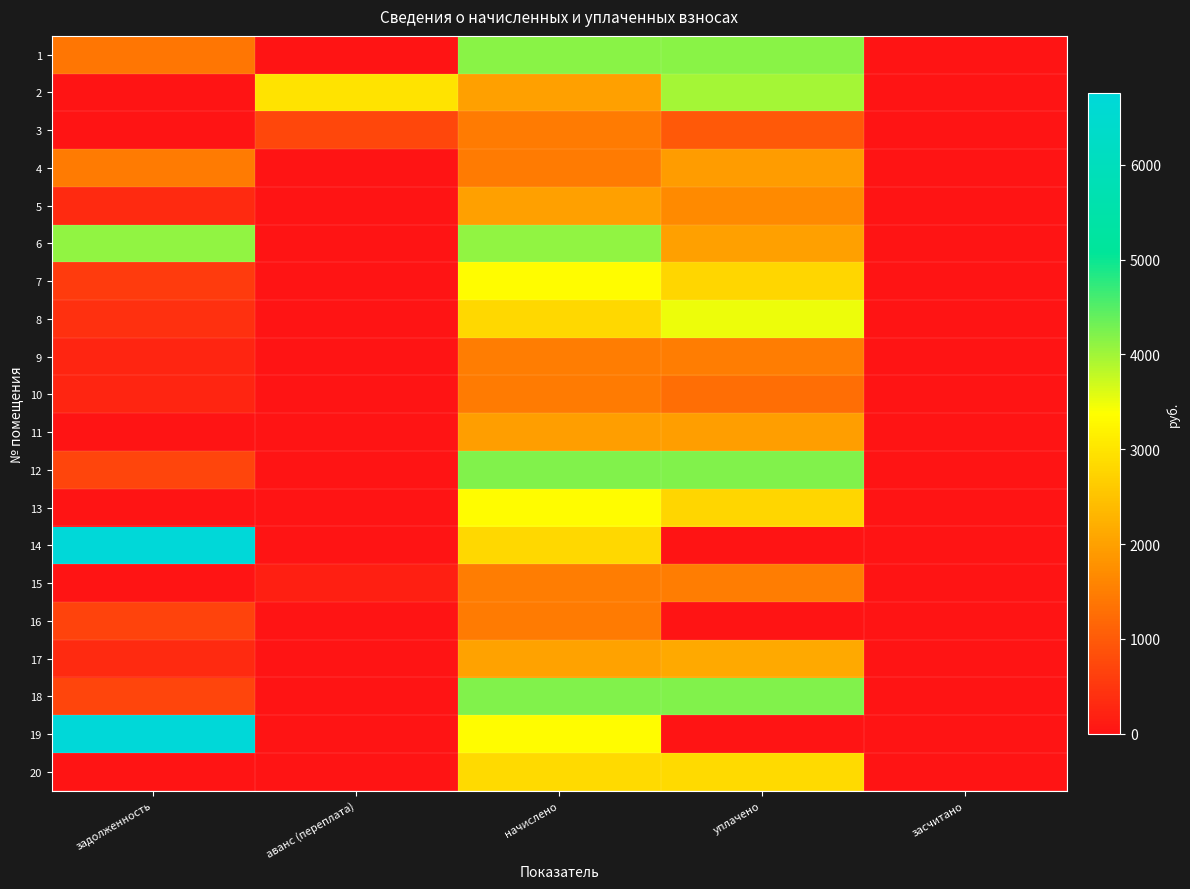

Reading left to right, transcribe all the data shown in this chart.

1: задолженность=1386.4	аванс (переплата)=0.0	начислено=4159.2	уплачено=4159.2	засчитано=0.0
2: задолженность=0.0	аванс (переплата)=2977.7	начислено=1985.2	уплачено=3970.3	засчитано=0.0
3: задолженность=0.0	аванс (переплата)=738.9	начислено=1475.7	уплачено=984.0	засчитано=0.0
4: задолженность=1477.7	аванс (переплата)=0.0	начислено=1462.6	уплачено=1950.1	засчитано=0.0
5: задолженность=333.1	аванс (переплата)=0.0	начислено=1998.4	уплачено=1665.3	засчитано=0.0
6: задолженность=4103.8	аванс (переплата)=0.0	начислено=4106.5	уплачено=2000.0	засчитано=0.0
7: задолженность=554.9	аванс (переплата)=0.0	начислено=3329.2	уплачено=2774.3	засчитано=0.0
8: задолженность=401.1	аванс (переплата)=0.0	начислено=2802.1	уплачено=3502.1	засчитано=0.0
9: задолженность=246.7	аванс (переплата)=0.0	начислено=1480.1	уплачено=1480.1	засчитано=0.0
10: задолженность=244.0	аванс (переплата)=0.0	начислено=1462.6	уплачено=1287.6	засчитано=0.0
11: задолженность=0.0	аванс (переплата)=0.0	начислено=1972.0	уплачено=1972.0	засчитано=0.0
12: задолженность=699.8	аванс (переплата)=0.0	начислено=4198.7	уплачено=4198.7	засчитано=0.0
13: задолженность=0.0	аванс (переплата)=0.0	начислено=3342.3	уплачено=2785.2	засчитано=0.0
14: задолженность=6760.0	аванс (переплата)=0.0	начислено=2802.1	уплачено=0.0	засчитано=0.0
15: задолженность=0.0	аванс (переплата)=183.1	начислено=1484.5	уплачено=1500.0	засчитано=0.0
16: задолженность=682.1	аванс (переплата)=0.0	начислено=1471.3	уплачено=0.0	засчитано=0.0
17: задолженность=341.6	аванс (переплата)=0.0	начислено=2015.9	уплачено=2120.4	засчитано=0.0
18: задолженность=700.5	аванс (переплата)=0.0	начислено=4203.1	уплачено=4203.1	засчитано=0.0
19: задолженность=42856.7	аванс (переплата)=0.0	начислено=3351.1	уплачено=0.0	засчитано=0.0
20: задолженность=0.0	аванс (переплата)=0.0	начислено=2828.5	уплачено=2828.5	засчитано=0.0